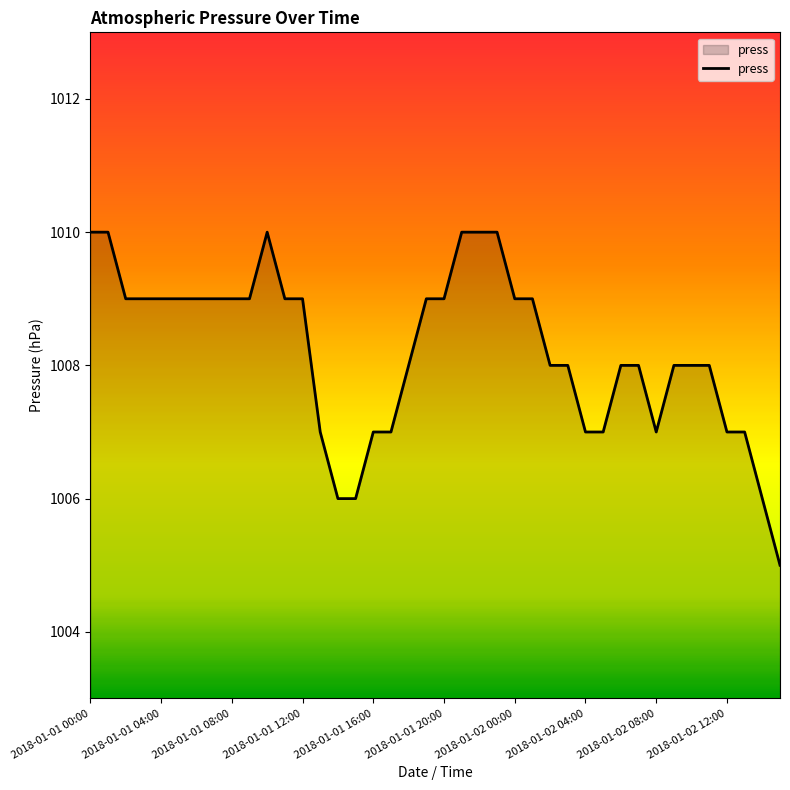

What is the average value?

1008